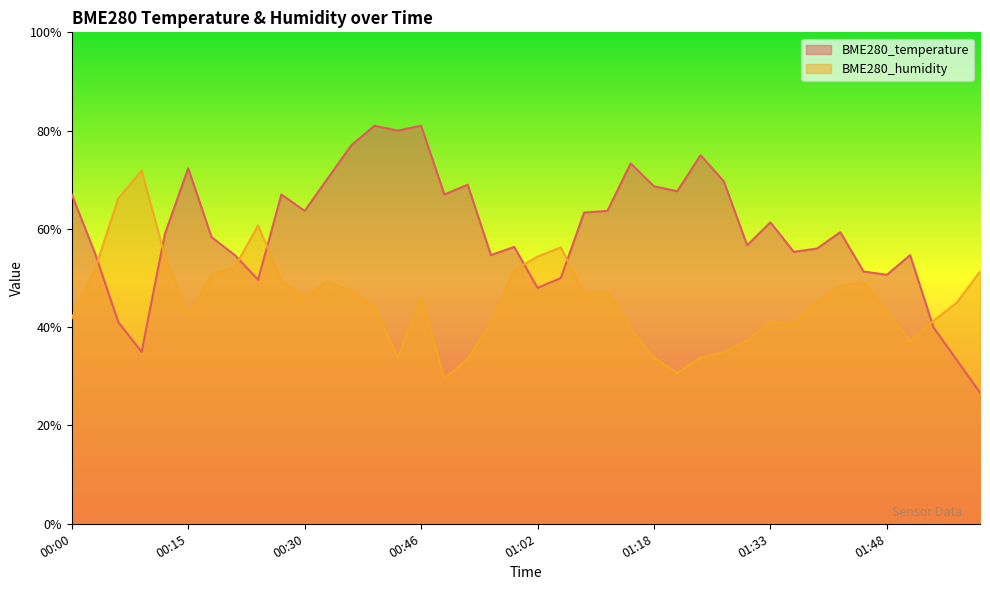

Count the number of categories in the chart.

40